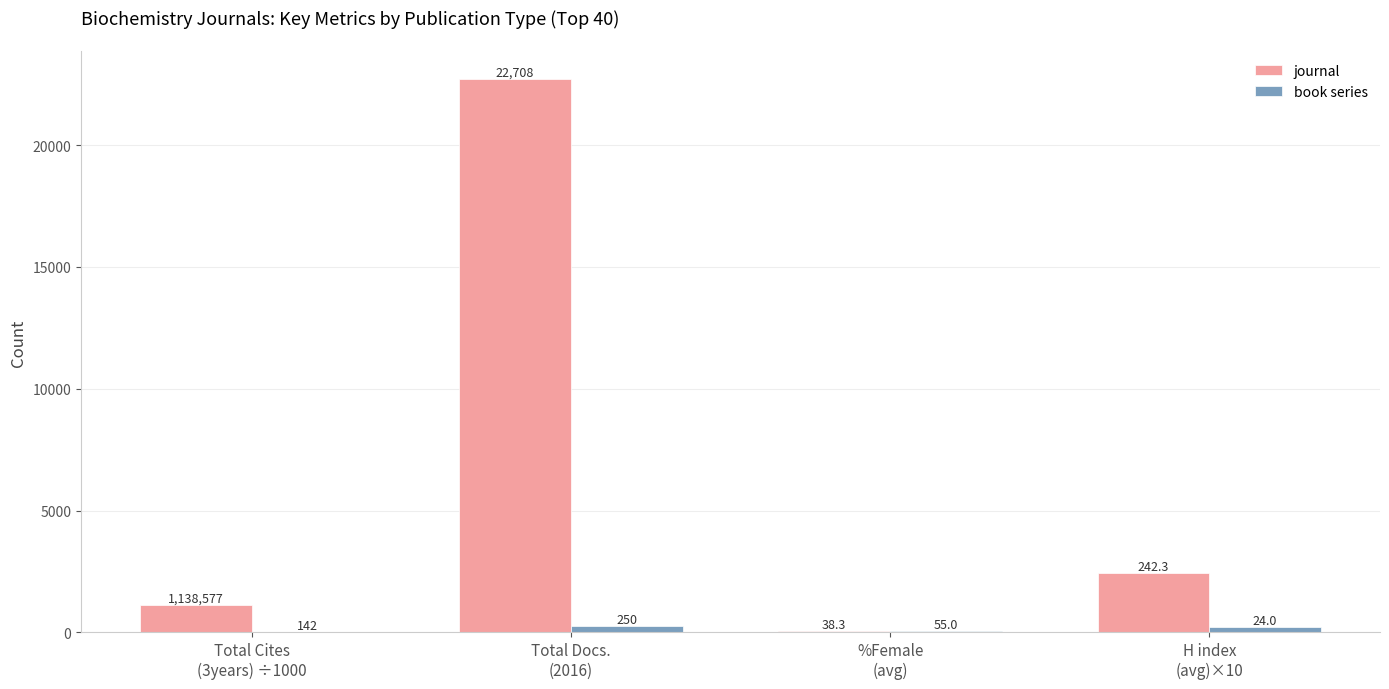

What is the maximum value shown in the chart?

22708.0